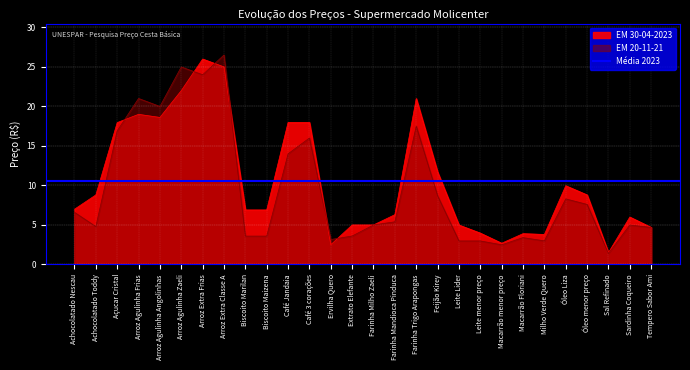

At how many categories does at least one series exceed 23?

3